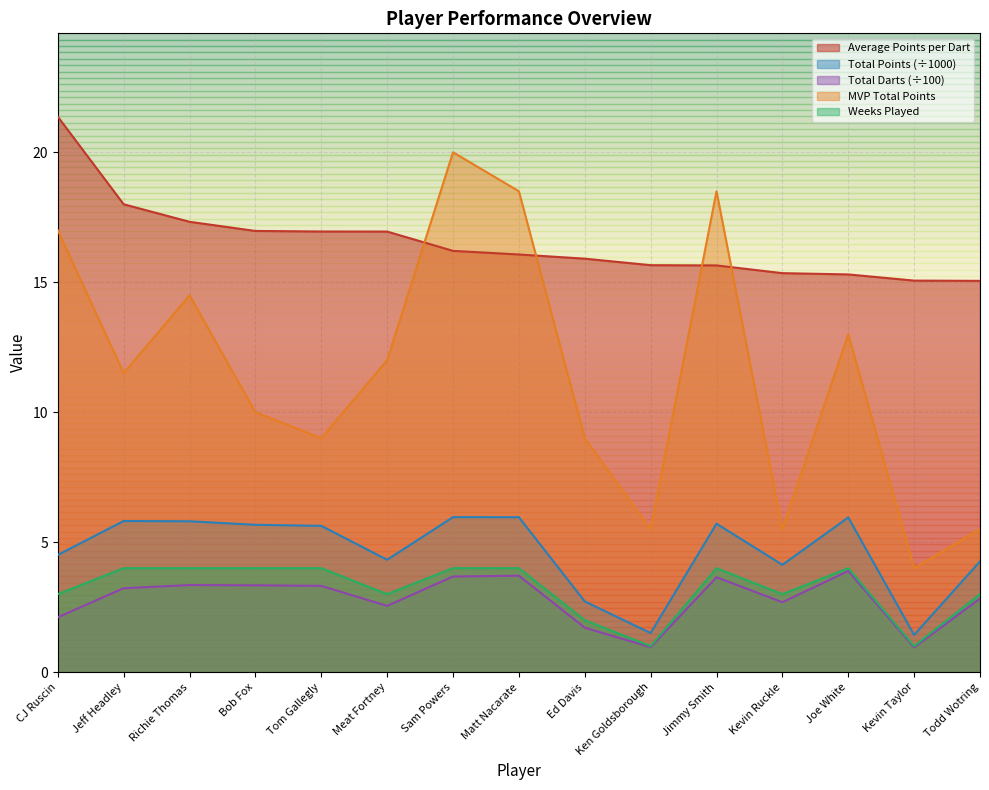

True or false: Total Darts (scaled) and MVP Total Points intersect in this chart.

False